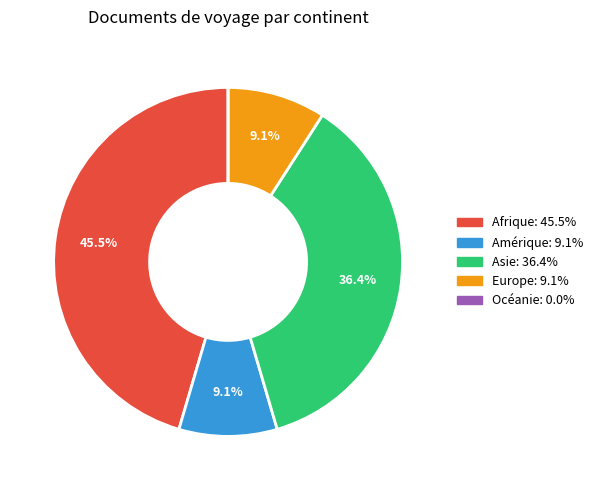

Is it true that Asie is 36% of the pie?

True